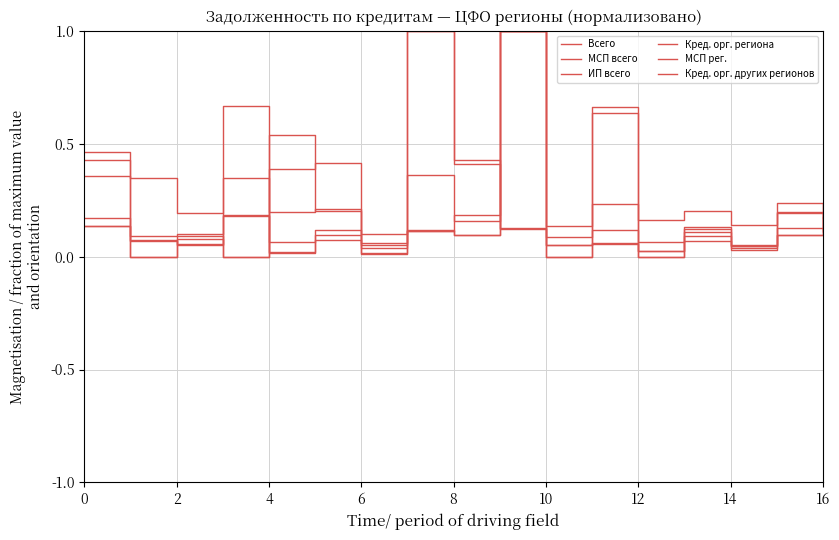

What is the difference between the second highest and minimum values in the Кред. орг. других регионов series?

0.2